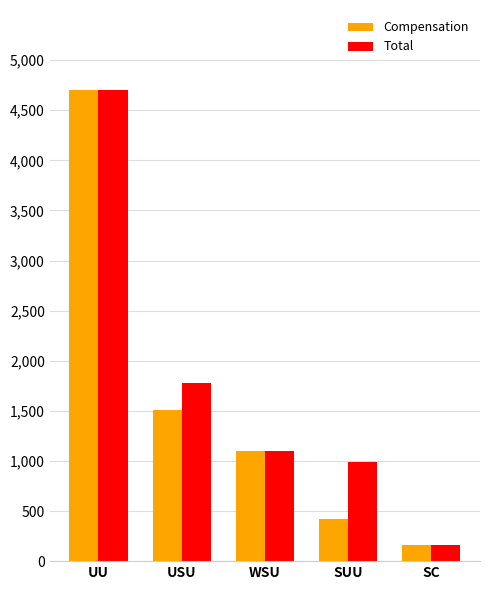

Are the bars grouped side by side (vs. stacked)?

Yes